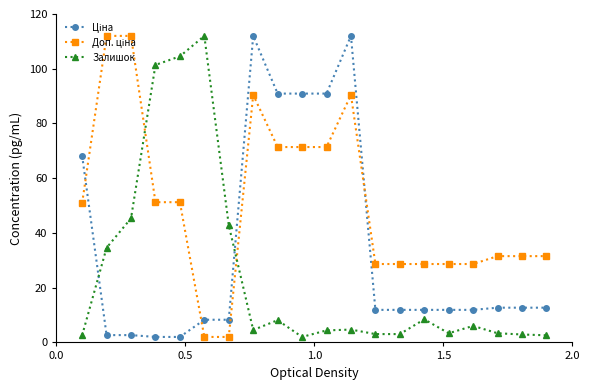

What is the maximum value for Залишок?

112.0